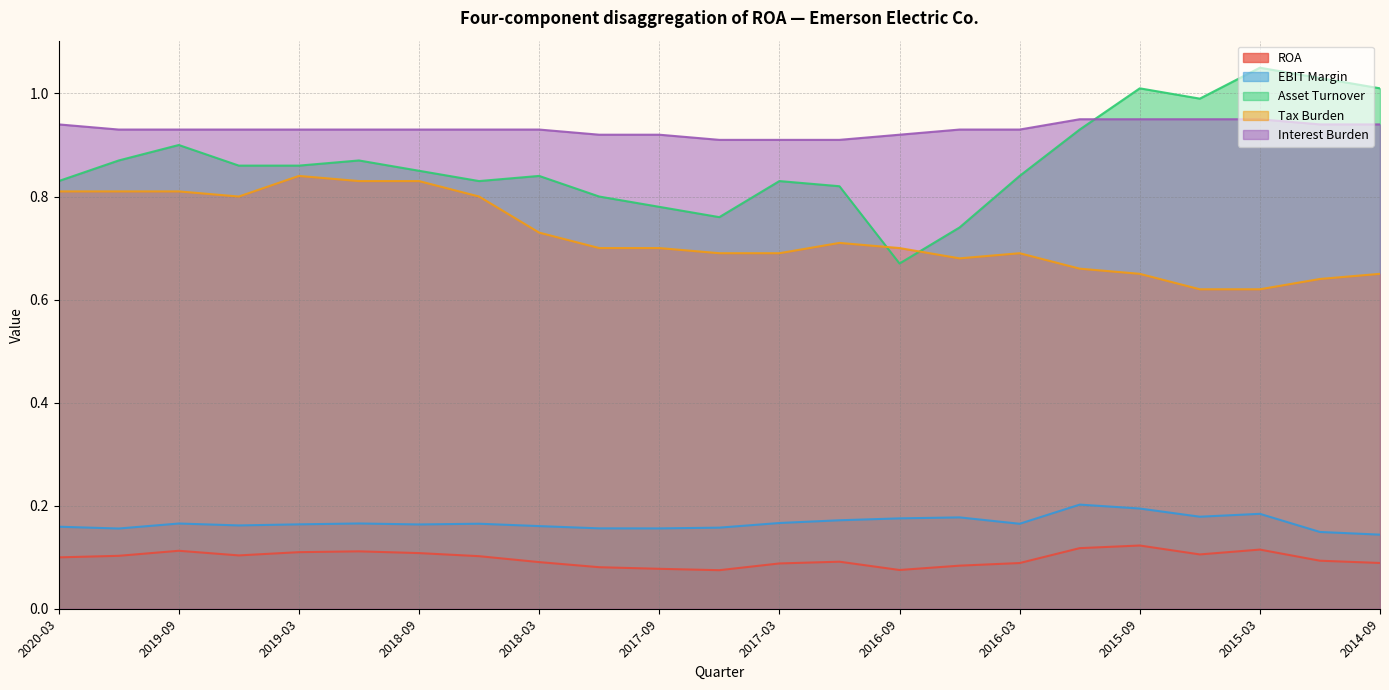

True or false: ROA has more than 1 interior local peaks.

True